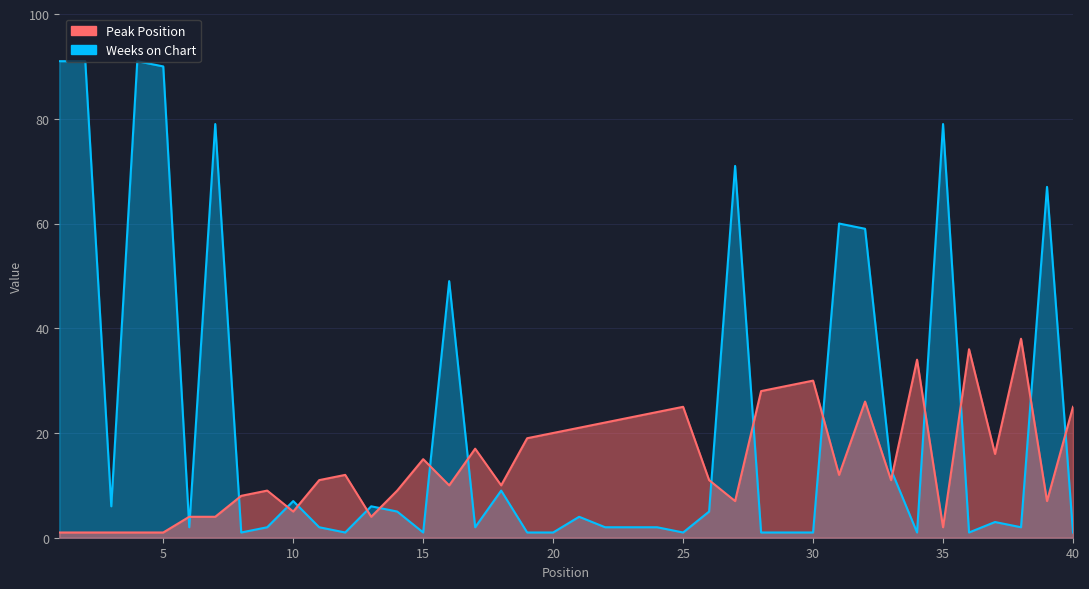

Rank the series by their maximum value, from highest to lowest.

Weeks on Chart, Peak Position